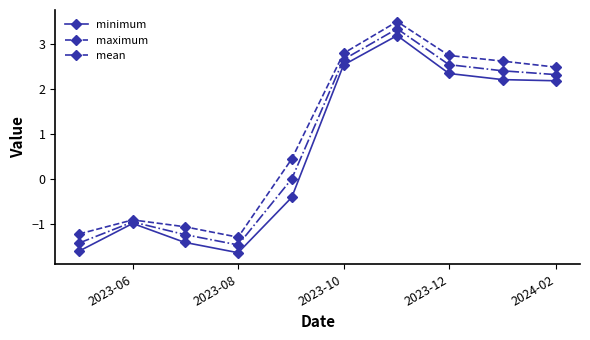

Which series has the widest spread of values?

minimum